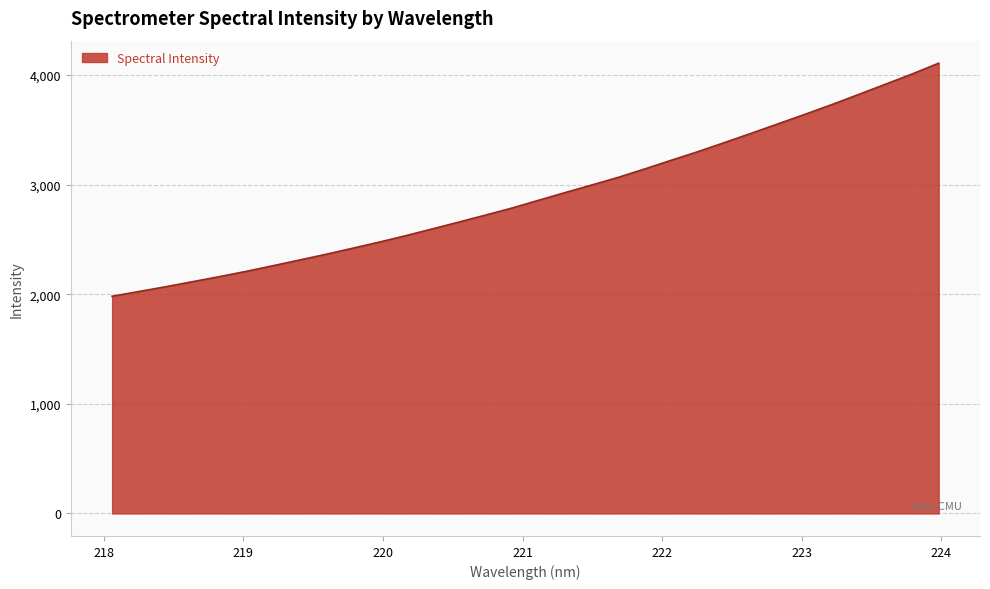

What is the difference between the maximum and minimum values?

2125.9